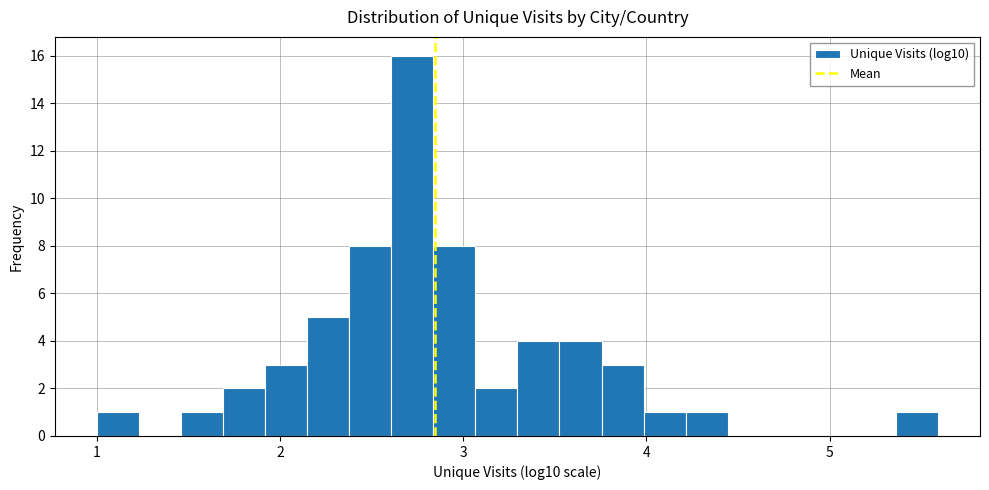

Read against the x-axis, roughly where is the centre of the tallest bar?

2.7